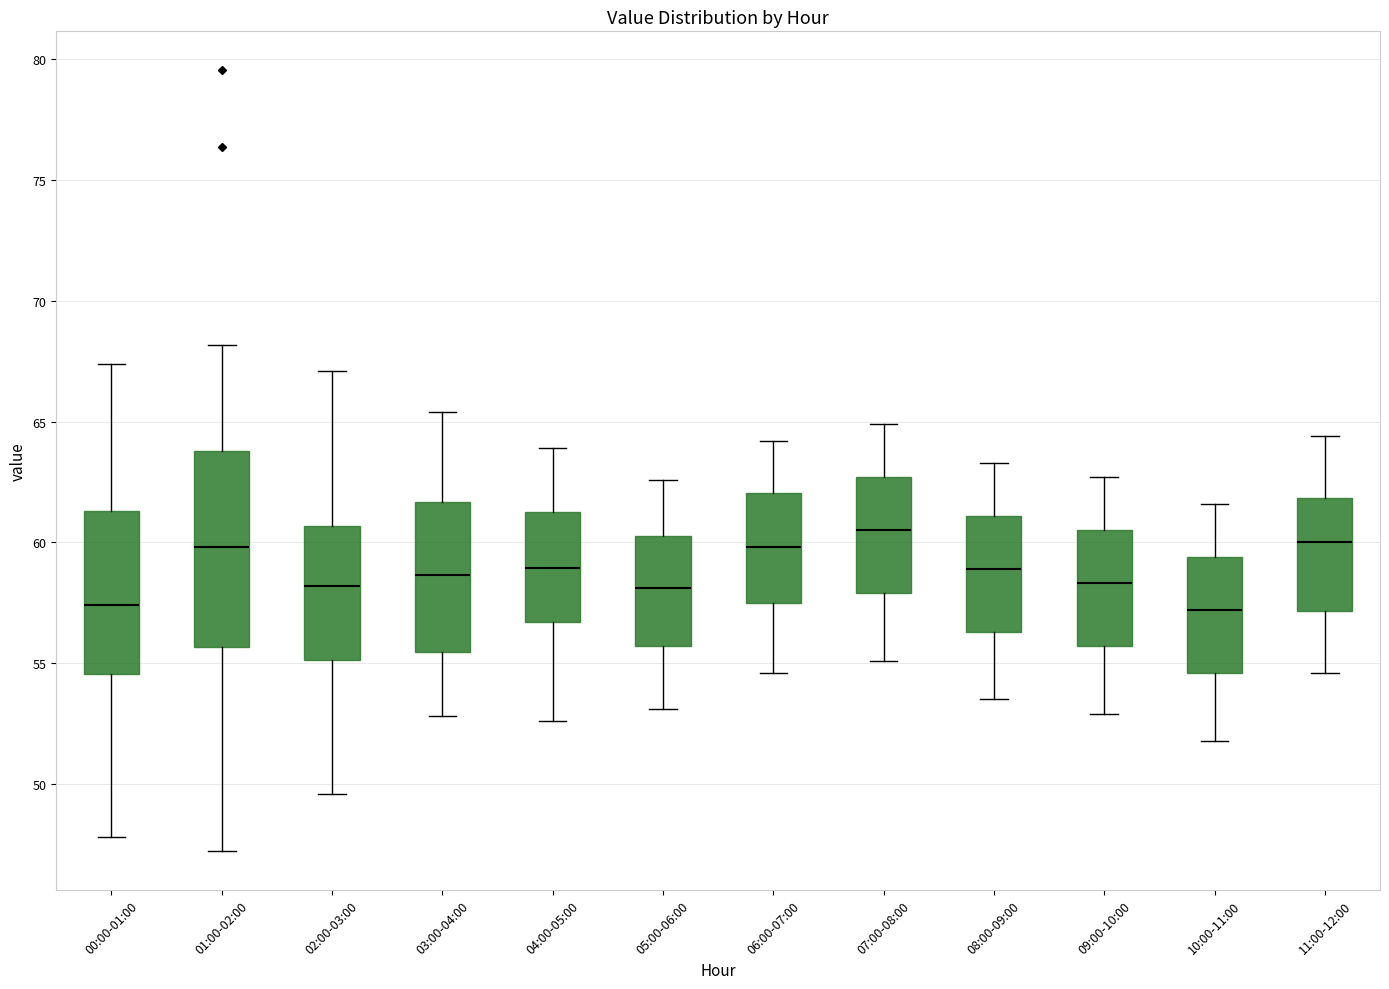

Reading left to right, read every box against the y-axis: the position of its median line, the range the box covers, and the ends of its whiskers. The values are not printed on the chart, so give them approximately, as read against the axis.

00:00-01:00: median 57.5, box 54.5 to 61.5, whiskers 48.0 to 67.5
01:00-02:00: median 60.0, box 55.5 to 64.0, whiskers 47.0 to 68.0
02:00-03:00: median 58.0, box 55.0 to 60.5, whiskers 49.5 to 67.0
03:00-04:00: median 58.5, box 55.5 to 61.5, whiskers 53.0 to 65.5
04:00-05:00: median 59.0, box 56.5 to 61.5, whiskers 52.5 to 64.0
05:00-06:00: median 58.0, box 55.5 to 60.5, whiskers 53.0 to 62.5
06:00-07:00: median 60.0, box 57.5 to 62.0, whiskers 54.5 to 64.0
07:00-08:00: median 60.5, box 58.0 to 62.5, whiskers 55.0 to 65.0
08:00-09:00: median 59.0, box 56.5 to 61.0, whiskers 53.5 to 63.5
09:00-10:00: median 58.5, box 55.5 to 60.5, whiskers 53.0 to 62.5
10:00-11:00: median 57.0, box 54.5 to 59.5, whiskers 52.0 to 61.5
11:00-12:00: median 60.0, box 57.0 to 62.0, whiskers 54.5 to 64.5